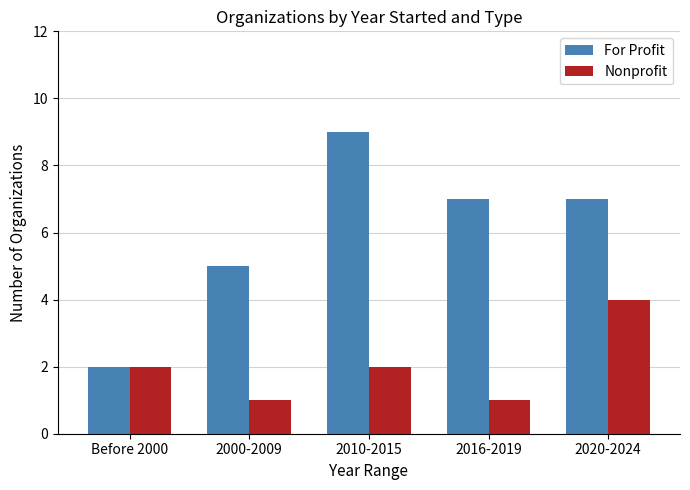

What is the label of the 5th bar from the left?

2020-2024